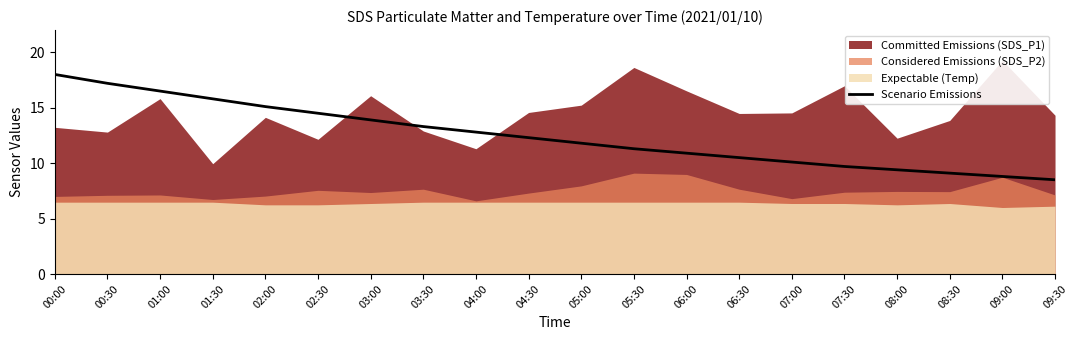

How many lines are shown in the chart?

1